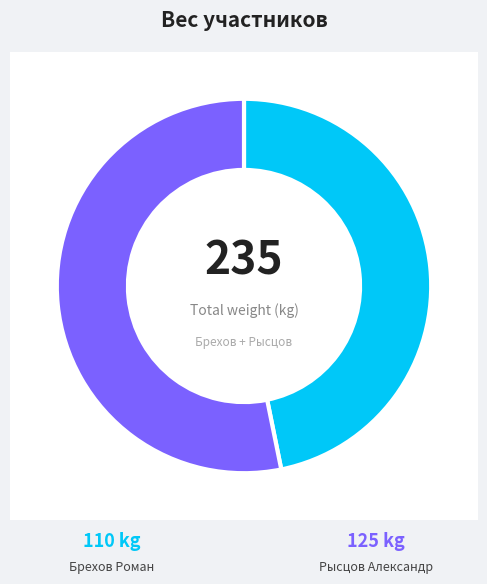

Which slice is the largest?

Рысцов Александр